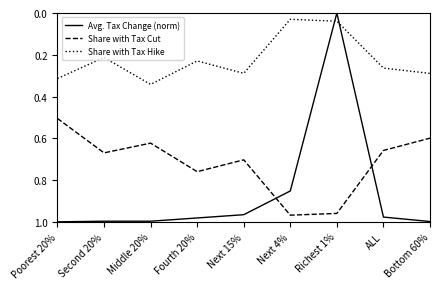

Which series has the largest range (max minus min)?

Avg. Tax Change (norm)